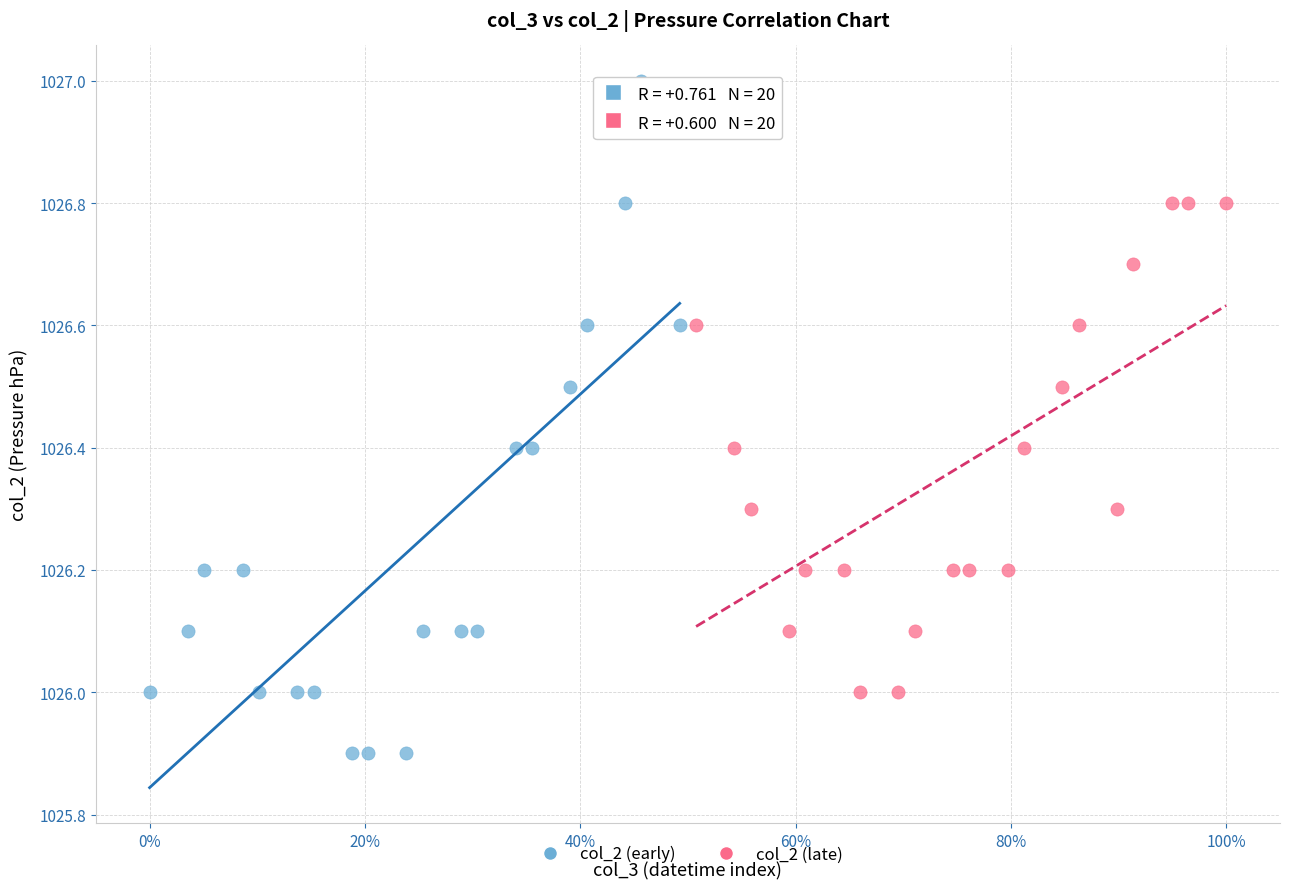

Which series reaches the minimum Y coordinate?

col_2 (early)